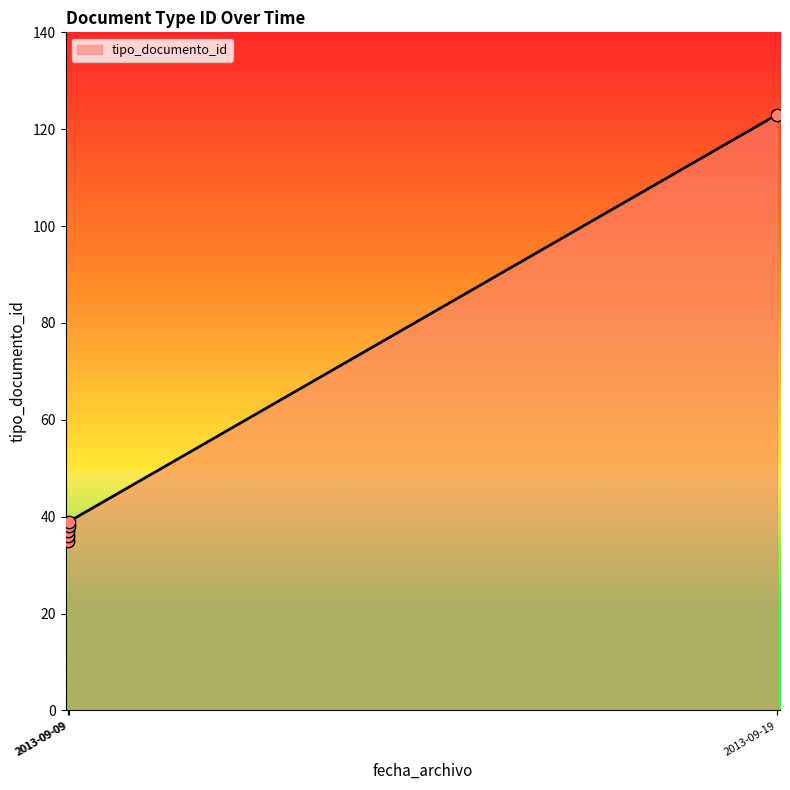

What is the change in value from 2013-09-09 13:41:27 to 2013-09-09 13:49:41?

+3